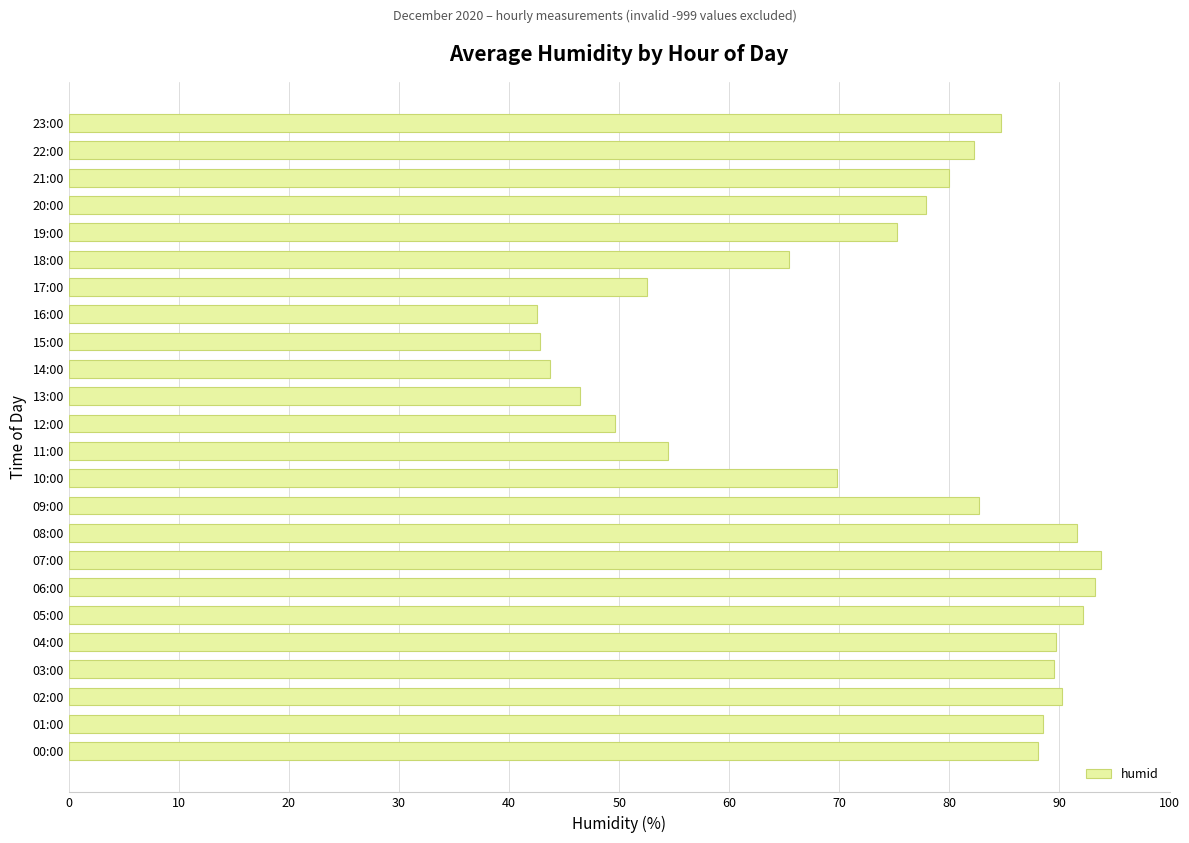

What is the maximum value shown in the chart?

93.8